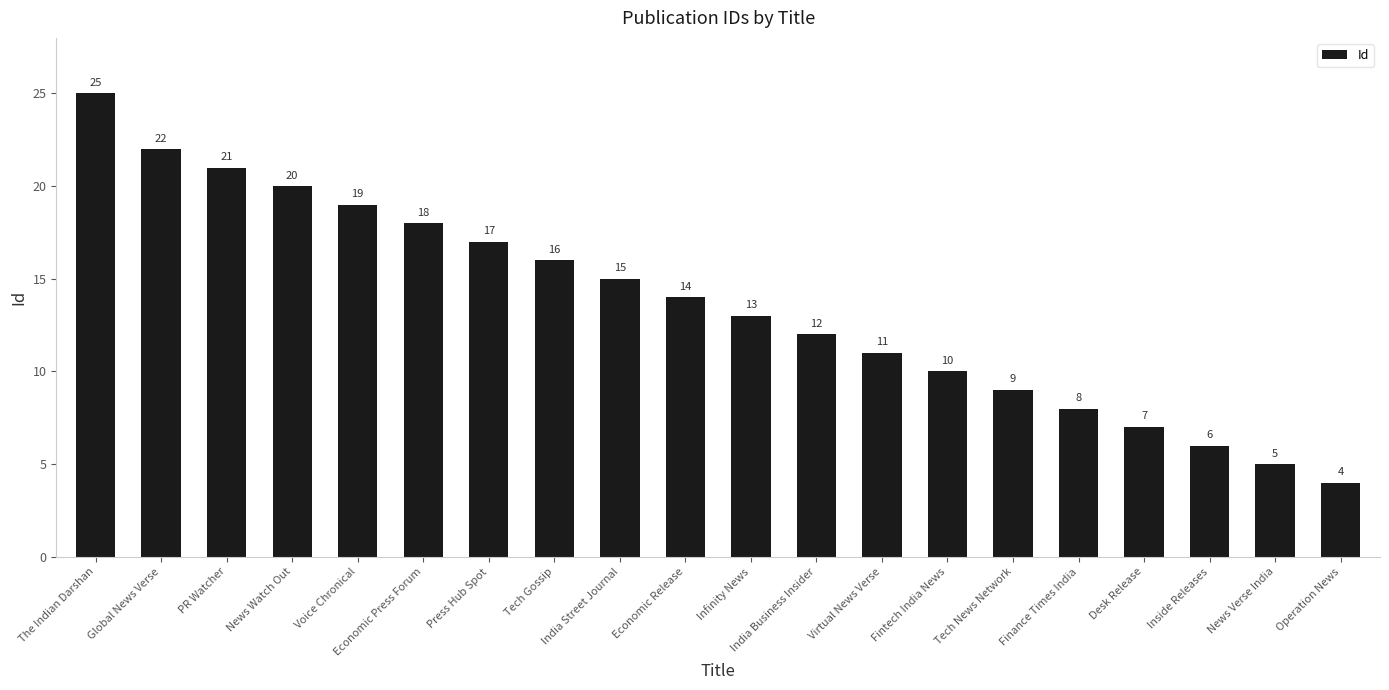

Rank the categories by value from lowest to highest.

Operation News, News Verse India, Inside Releases, Desk Release, Finance Times India, Tech News Network, Fintech India News, Virtual News Verse, India Business Insider, Infinity News, Economic Release, India Street Journal, Tech Gossip, Press Hub Spot, Economic Press Forum, Voice Chronical, News Watch Out, PR Watcher, Global News Verse, The Indian Darshan